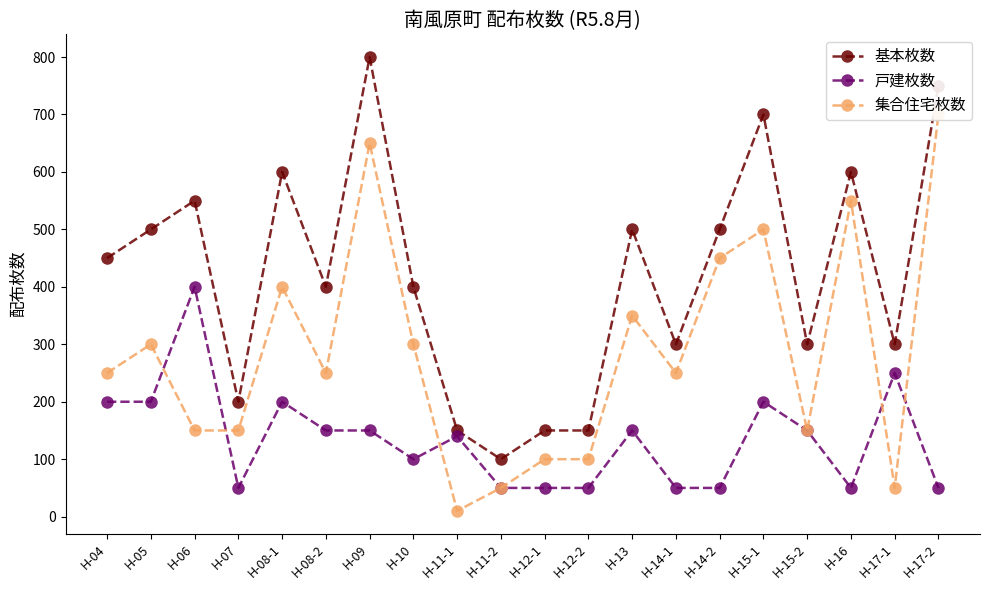

The 戸建枚数 series shows 22 at H-17-2. True or false?

False